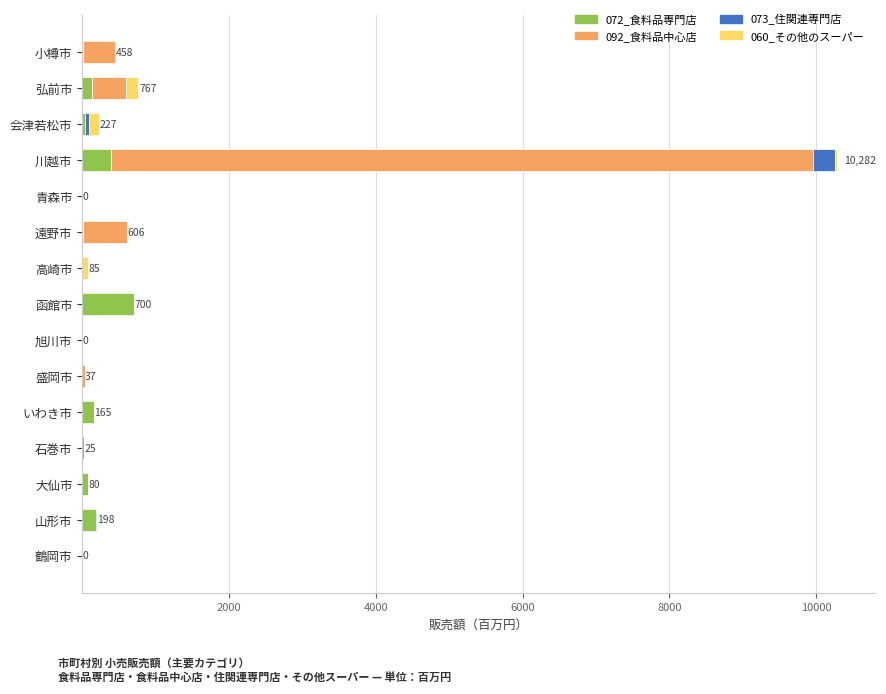

At which category is the sum across all series the highest?

川越市